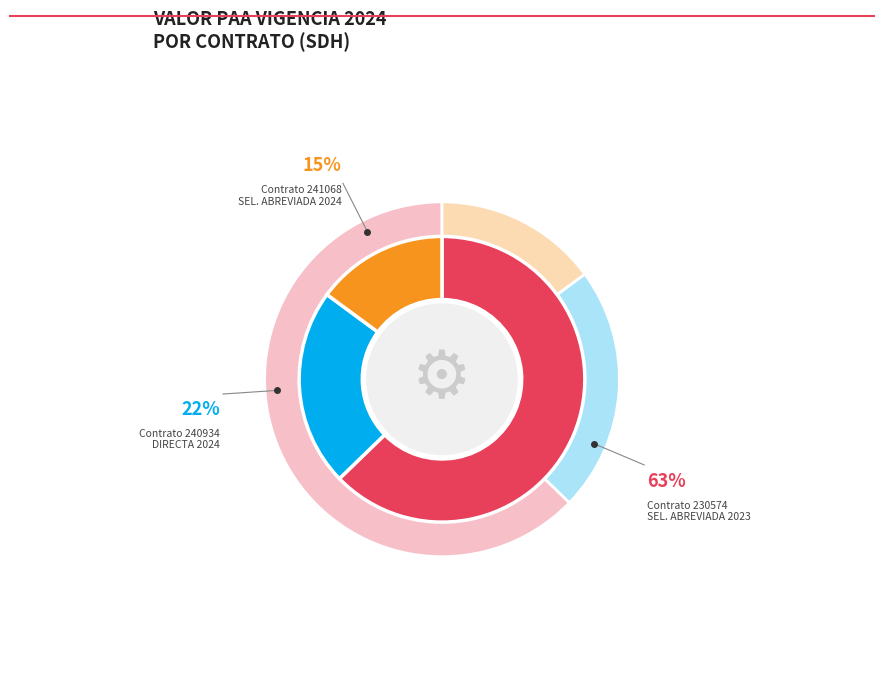

The SELECCIÓN ABREVIADA 2023 (Contrato 230574) slice represents 63% of the pie. True or false?

True